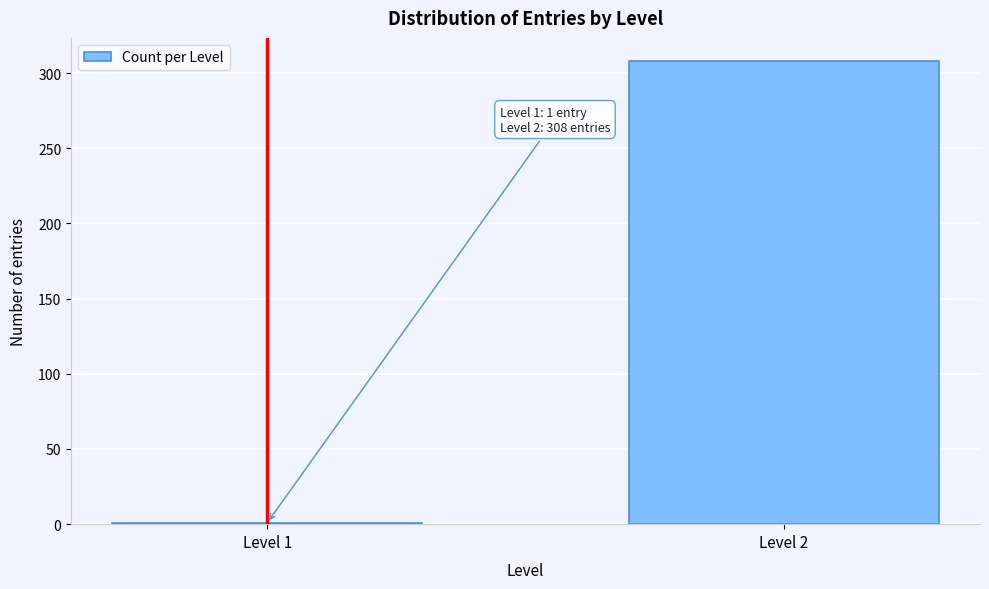

Reading left to right, extract all data points from this chart.

Level 1=1	Level 2=308